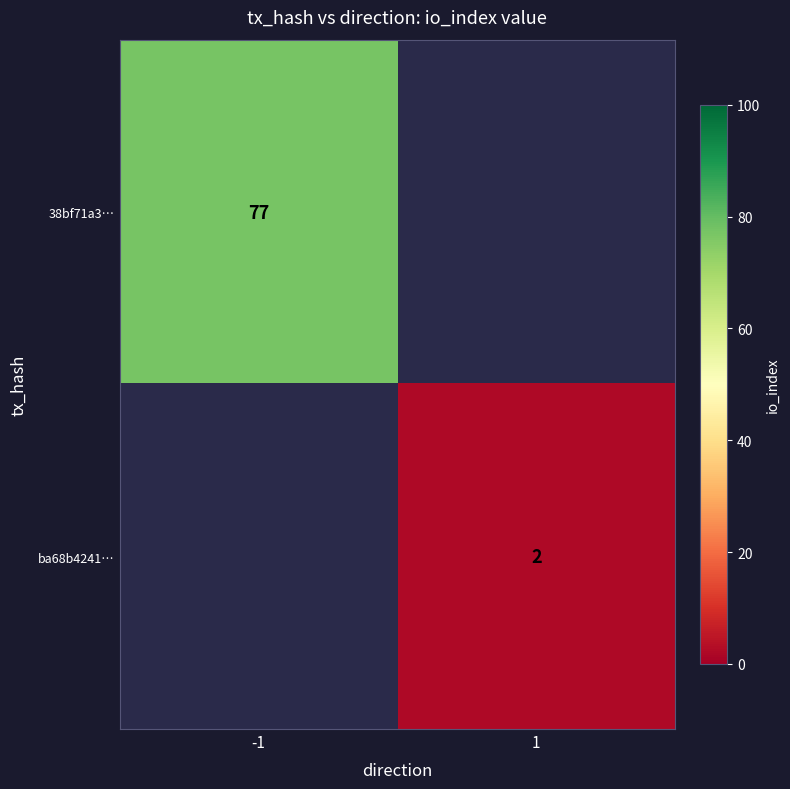

The ba68b4241… series shows 2 at 1. True or false?

True